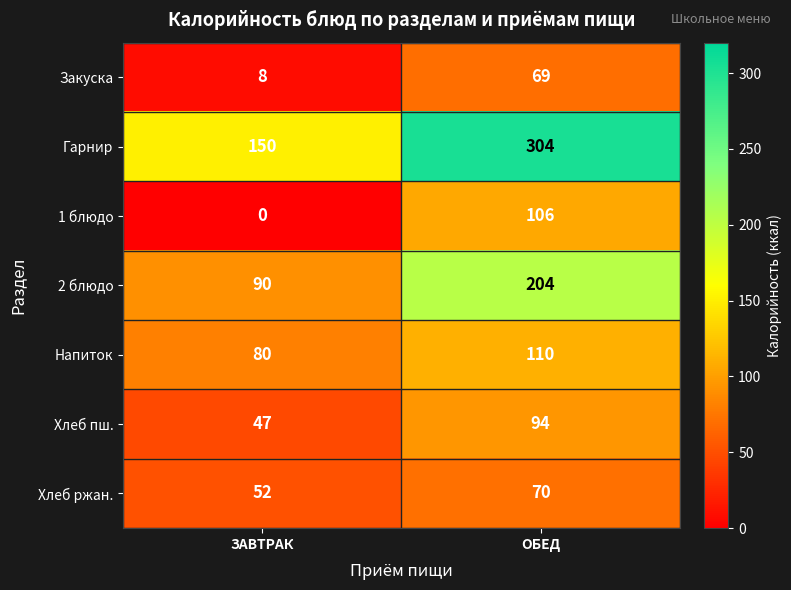

Which label corresponds to the smallest value in the chart?

ЗАВТРАК